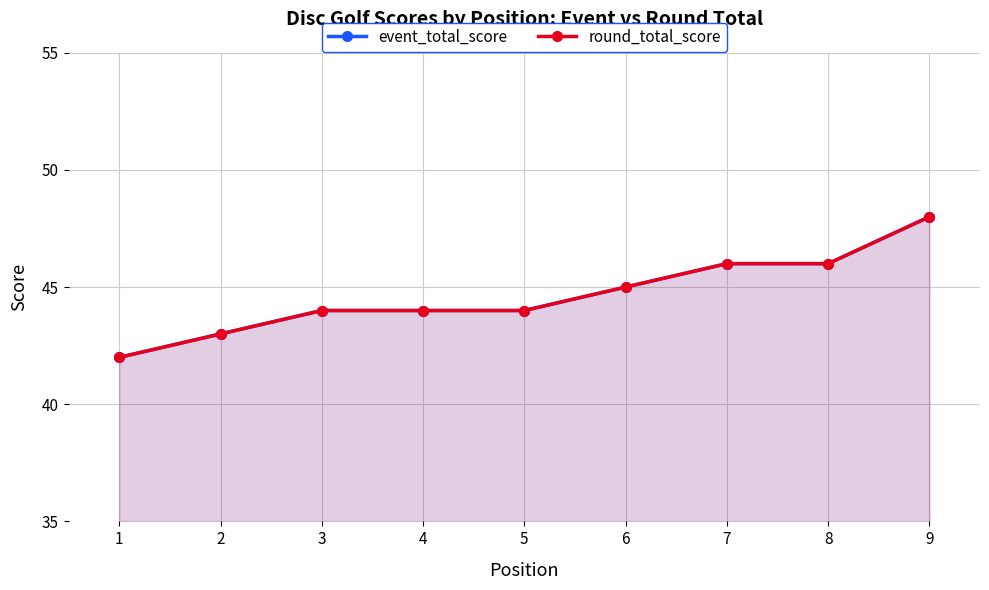

Is the value of event_total_score at 8 greater than the value of round_total_score at 5?

Yes